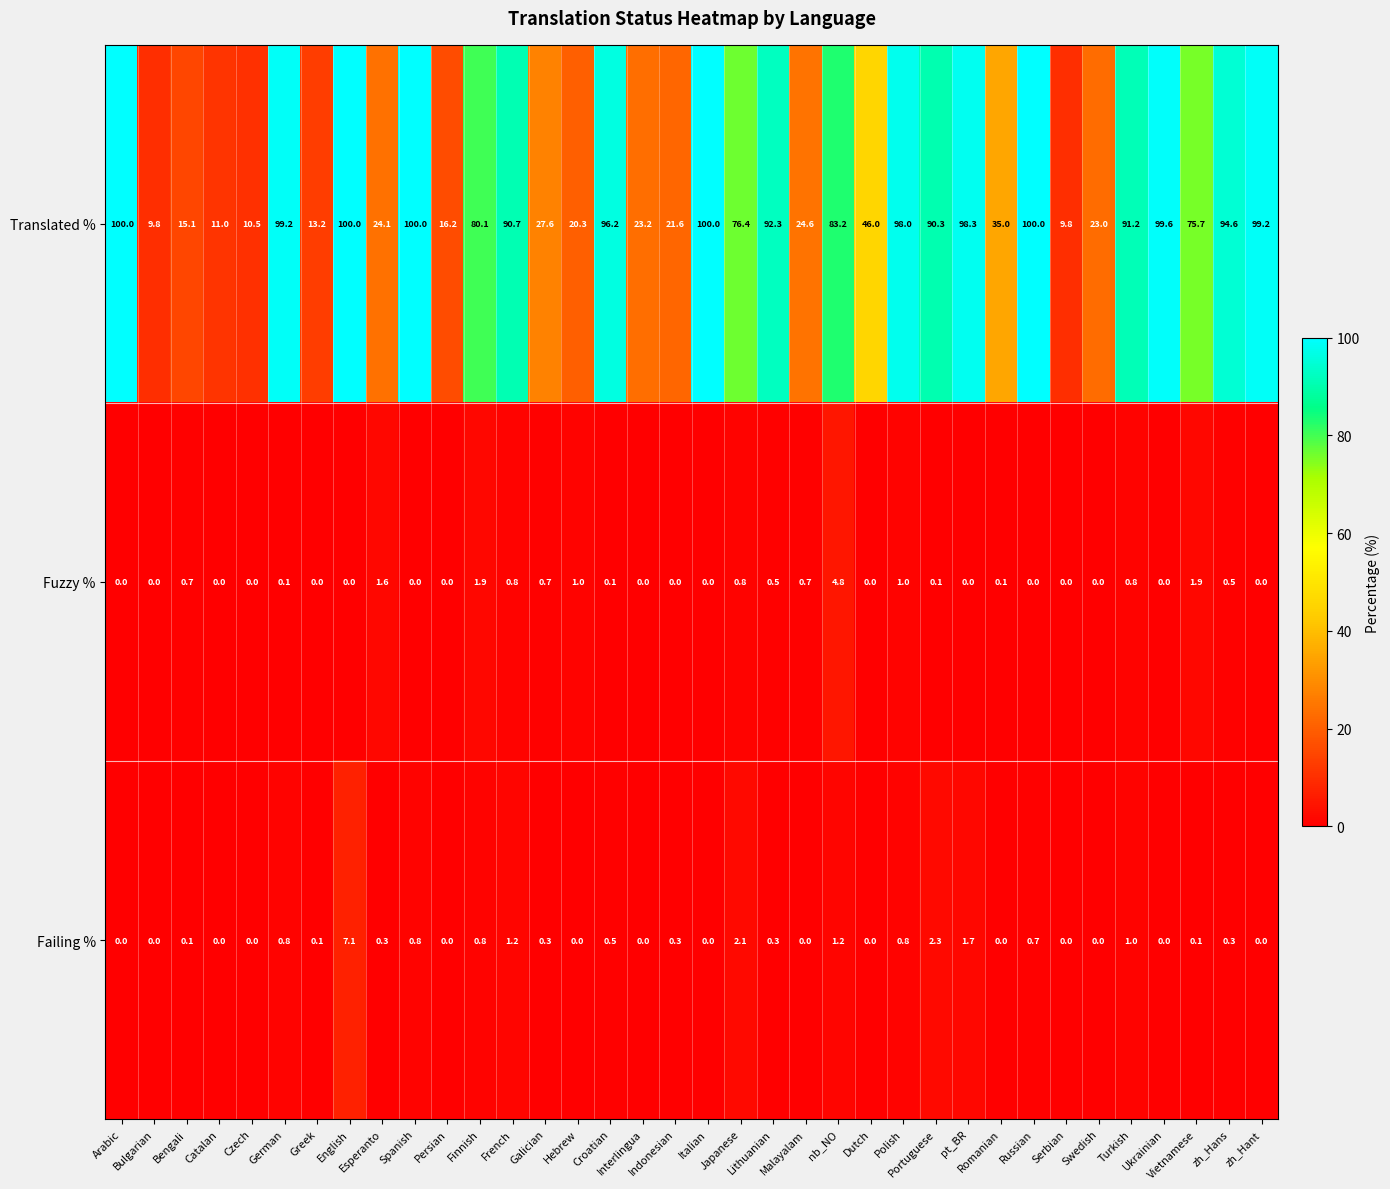

What is the difference between the maximum and minimum values in the Fuzzy % series?

4.8